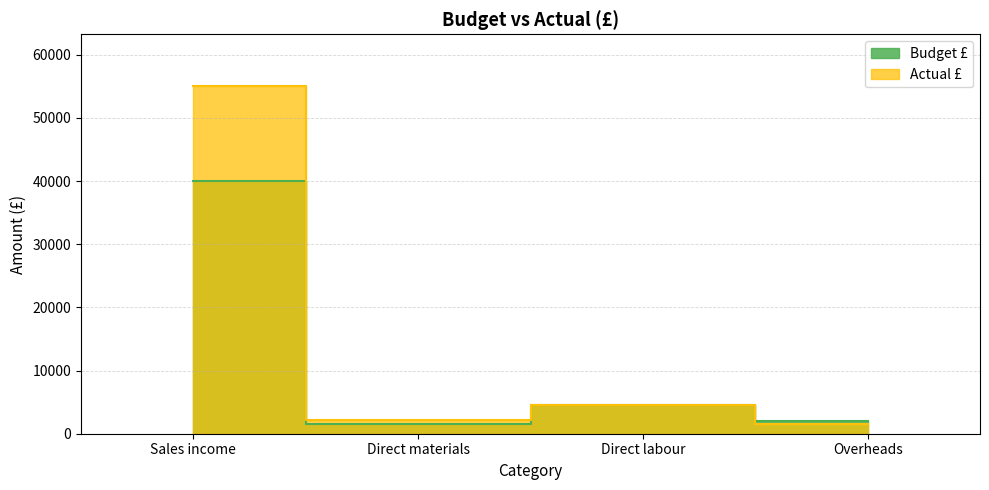

Which label corresponds to the largest value in the chart?

Sales income